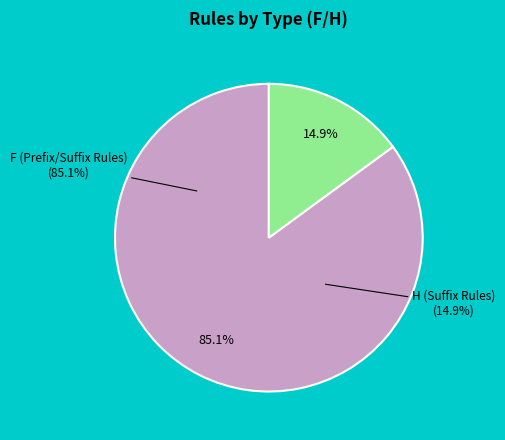

Do F and H together represent more than half of the pie?

Yes